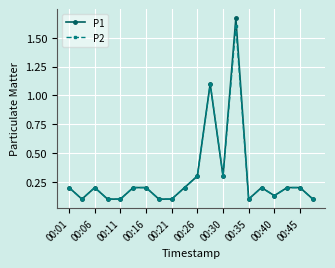

Which series has the widest spread of values?

P1